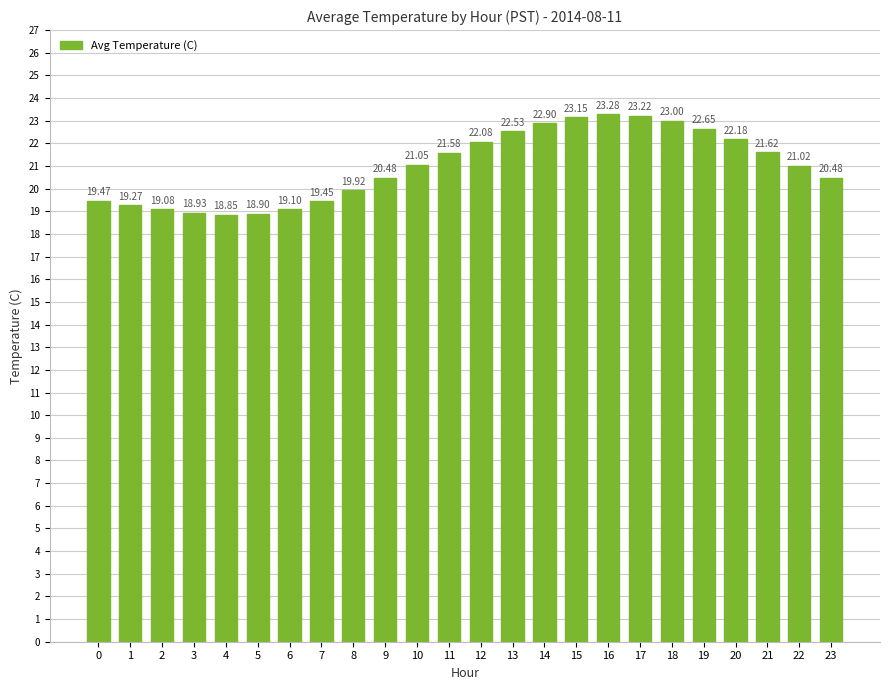

True or false: the data shows 20.5 at 23.

True